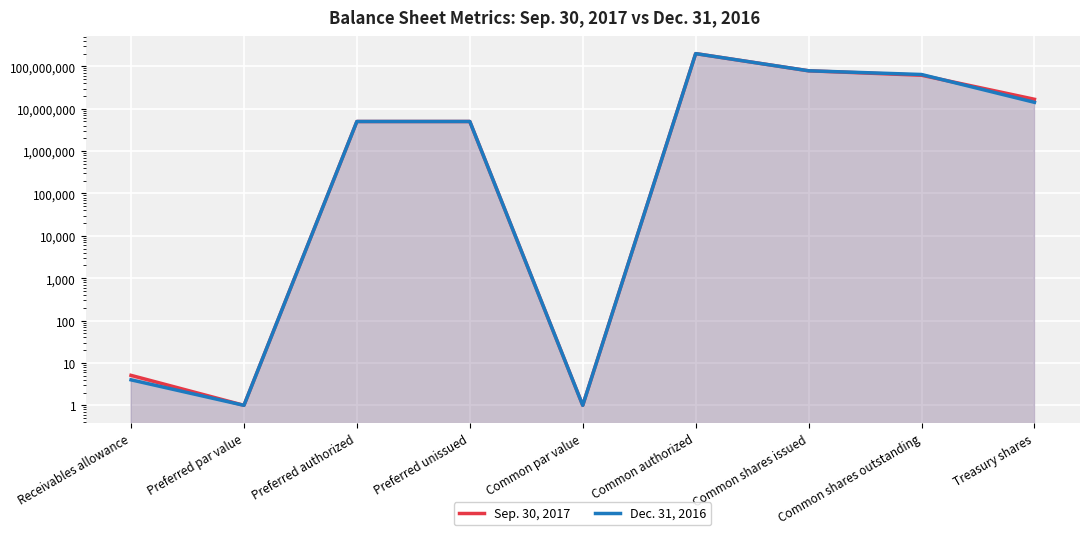

At which label does Dec. 31, 2016 first exceed 5000000?

Common authorized